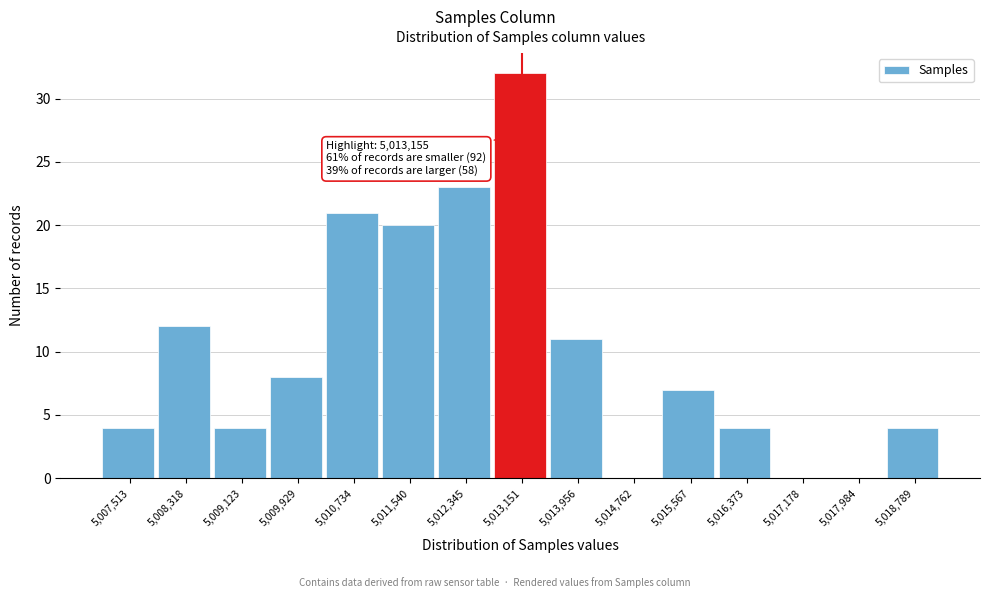

Reading left to right, what are all the values shown in this chart?

5,007,513=4	5,008,318=12	5,009,123=4	5,009,929=8	5,010,734=21	5,011,540=20	5,012,345=23	5,013,151=32	5,013,956=11	5,014,762=0	5,015,567=7	5,016,373=4	5,017,178=0	5,017,984=0	5,018,789=4